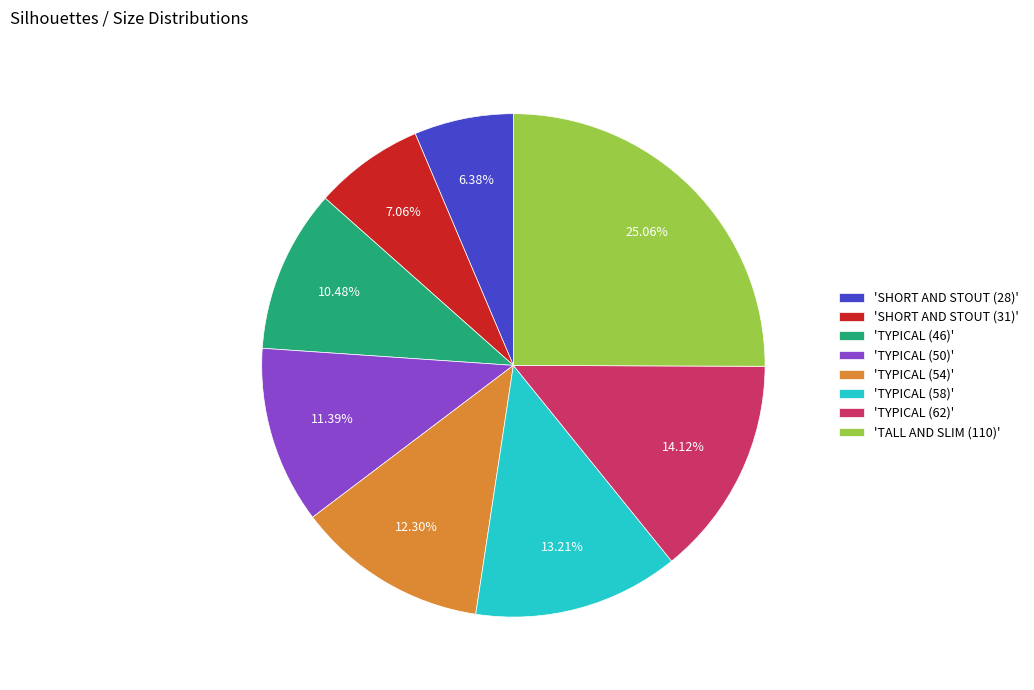

Is there a majority slice in this chart?

No